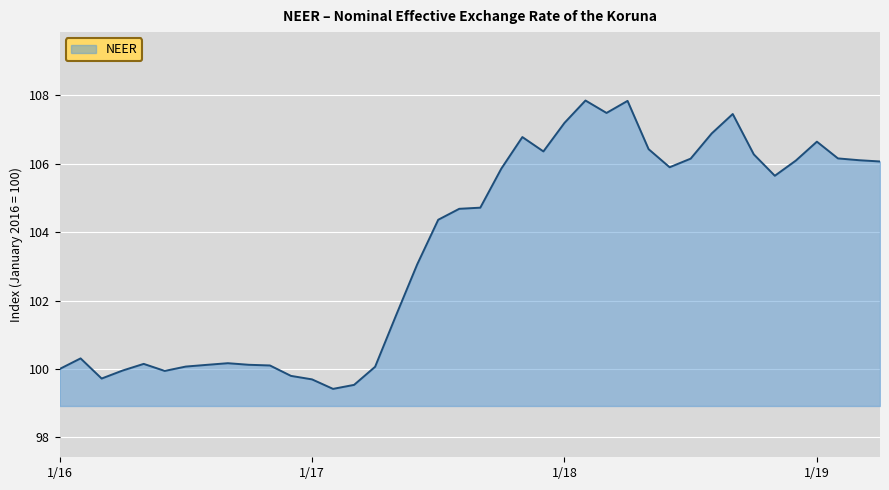

What is the sum of all values?

4142.8